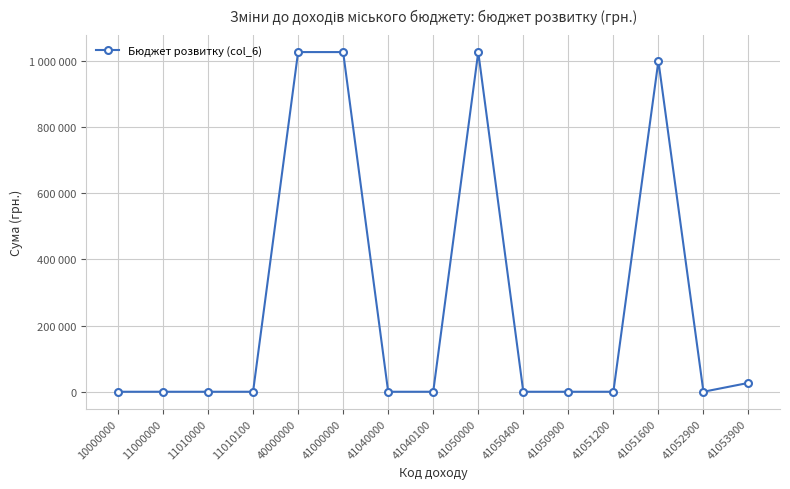

Which label corresponds to the smallest value in the chart?

10000000